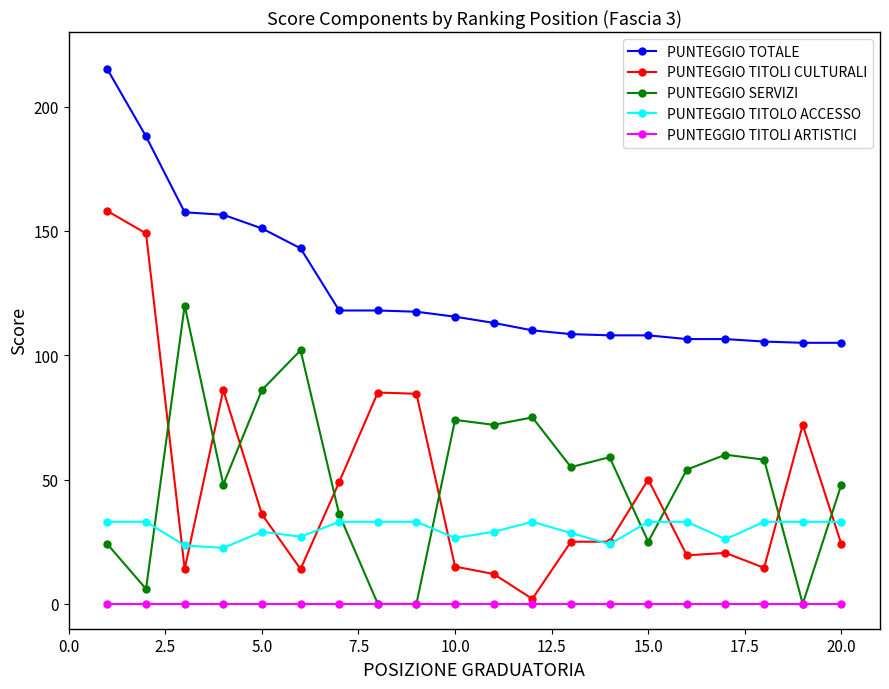

True or false: PUNTEGGIO TITOLO ACCESSO has more than 0 interior local peaks.

True